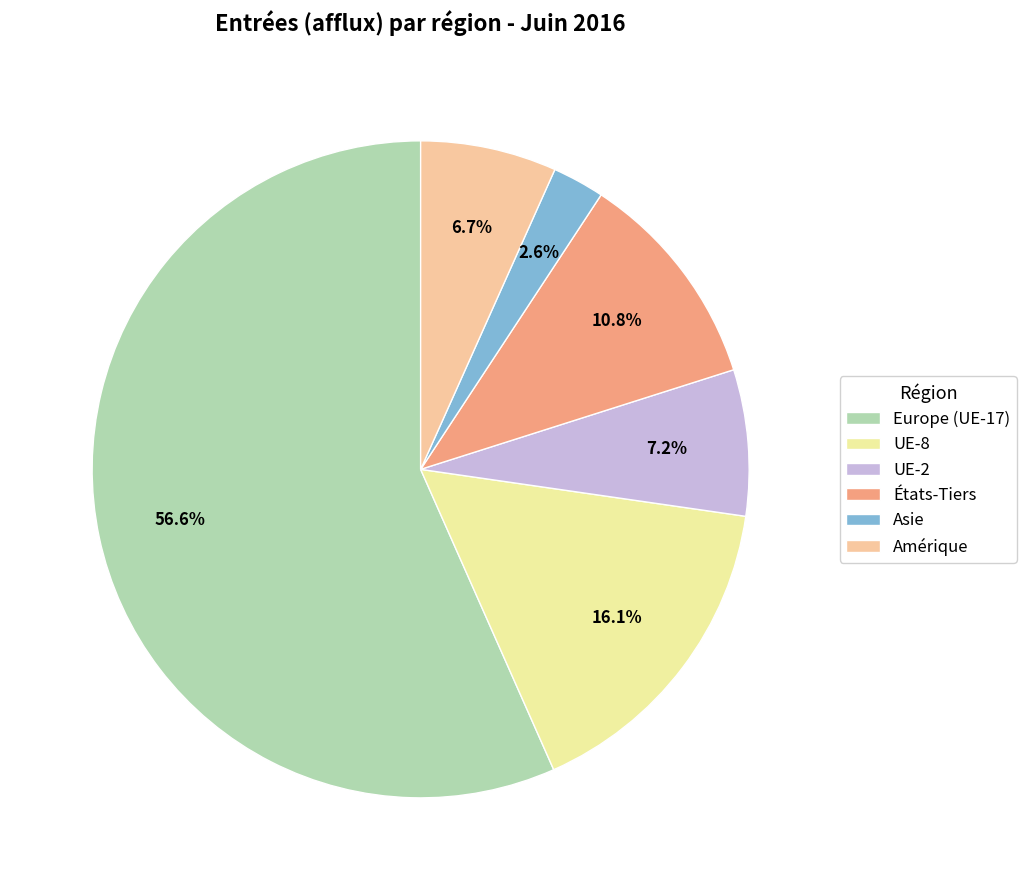

The Europe (UE-17) slice represents 66% of the pie. True or false?

False